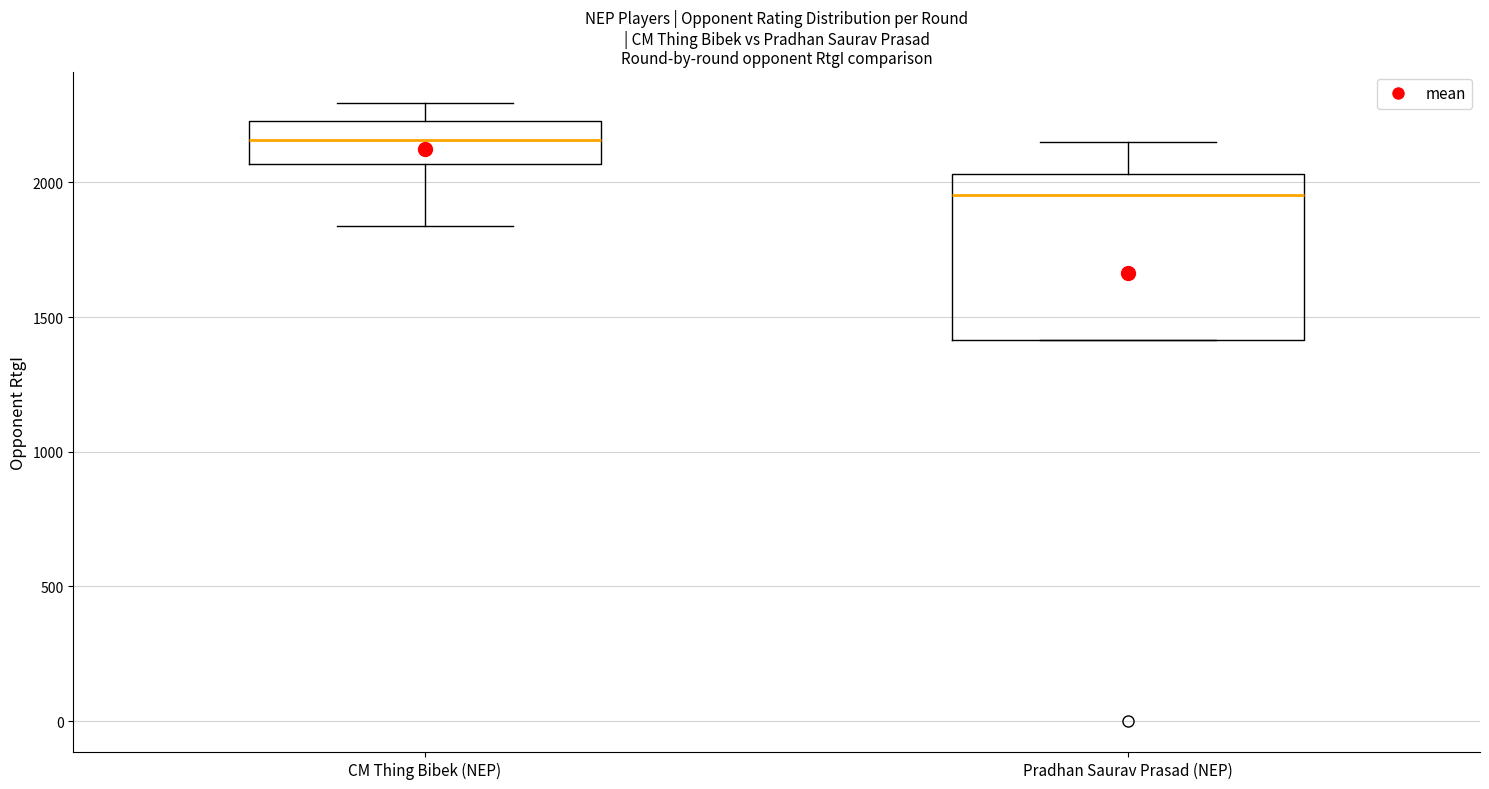

Which box has the highest median line?

CM Thing Bibek (NEP)